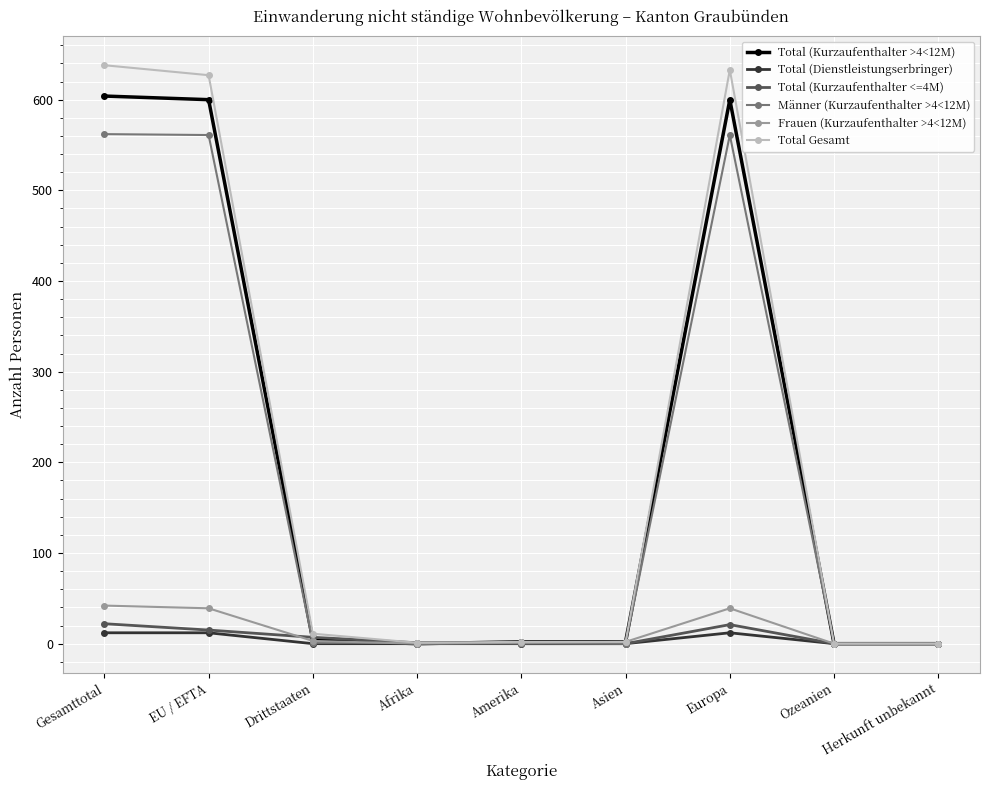

At how many categories does at least one series exceed 129?

3